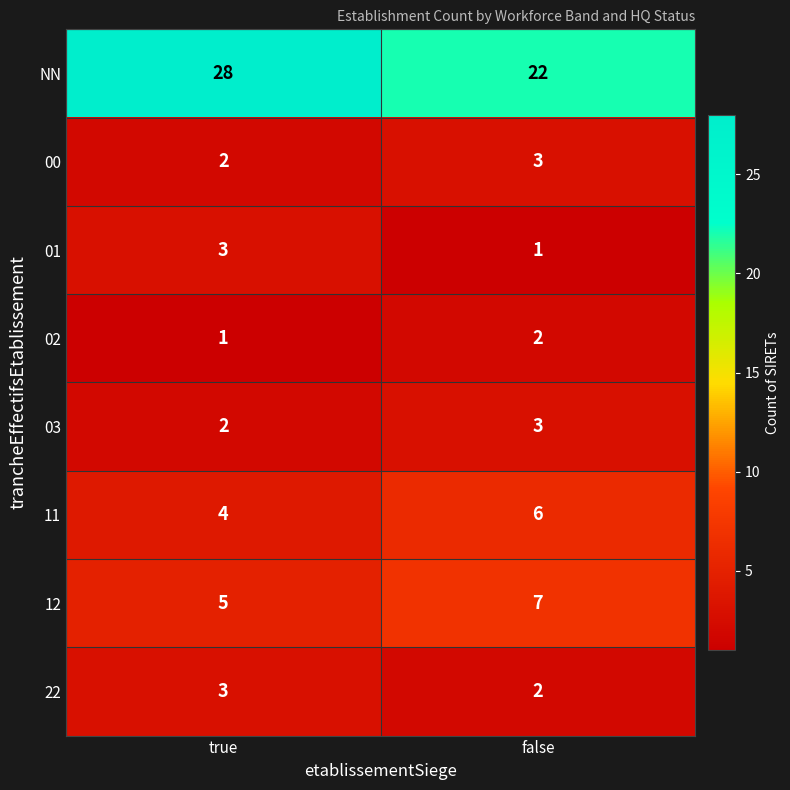

What is the spread (max minus min) of values at false?

21